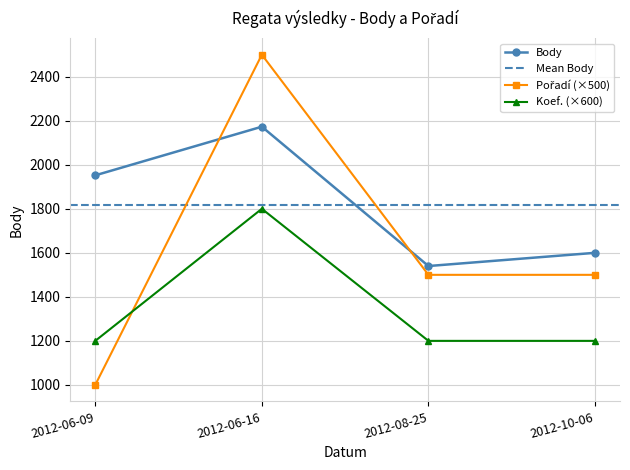

What is the maximum value shown in the chart?

2500